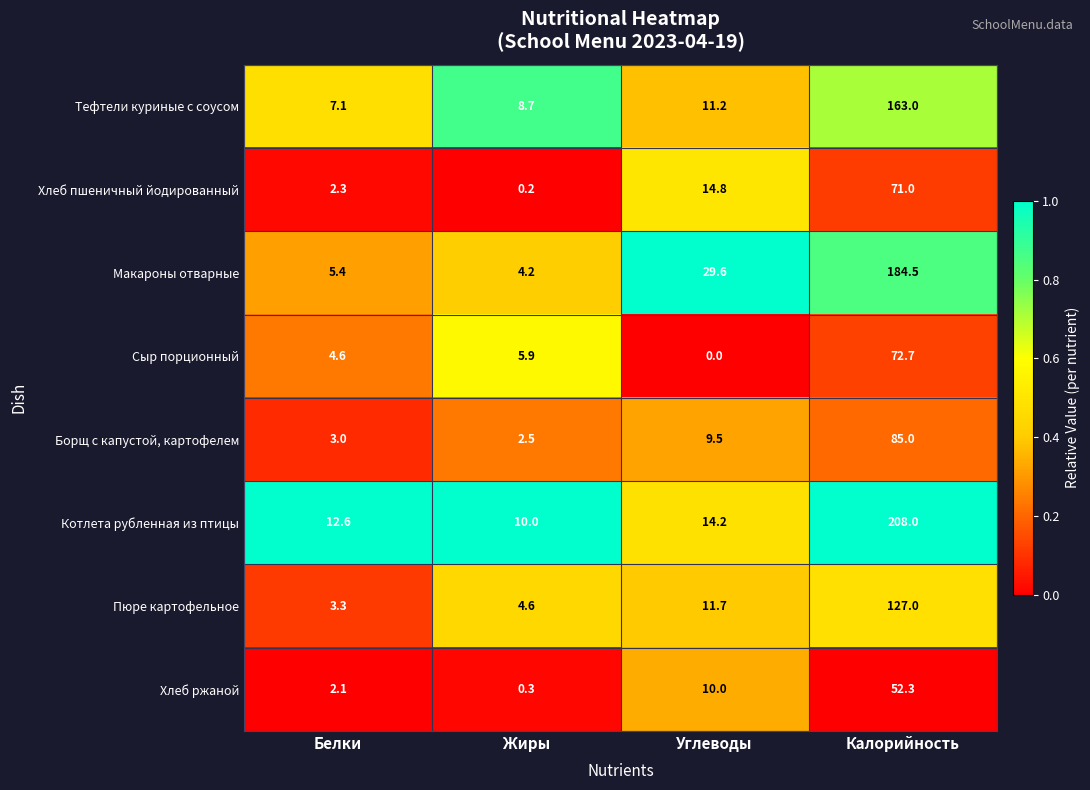

What value does the Пюре картофельное series have at Жиры?

4.6